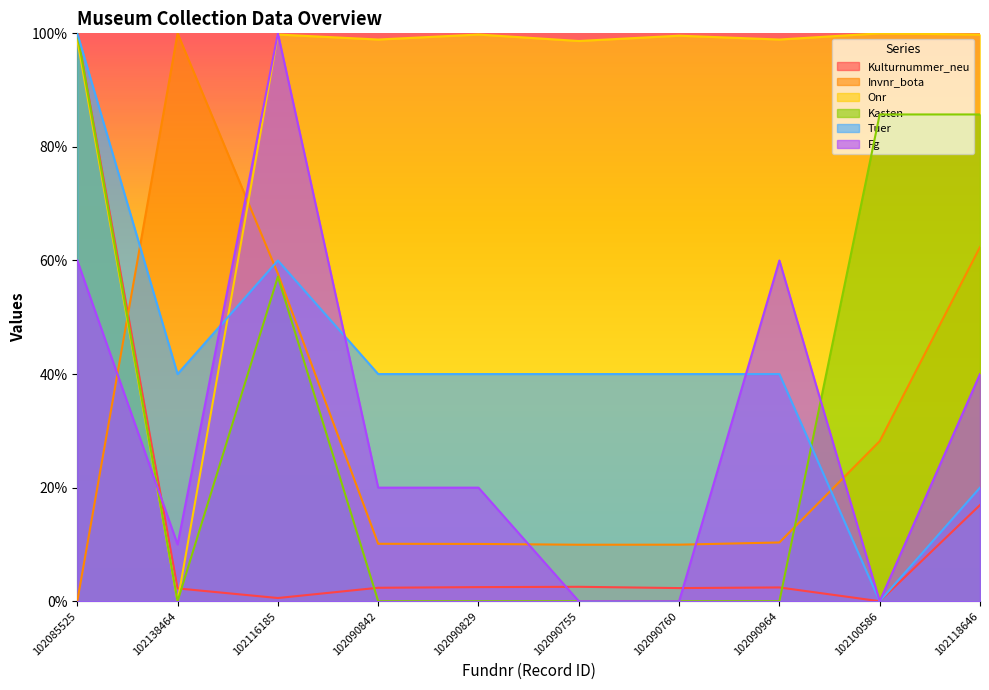

What are all the series names shown in the legend?

Kulturnummer_neu, Invnr_bota, Onr, Kasten, Tuer, Fg